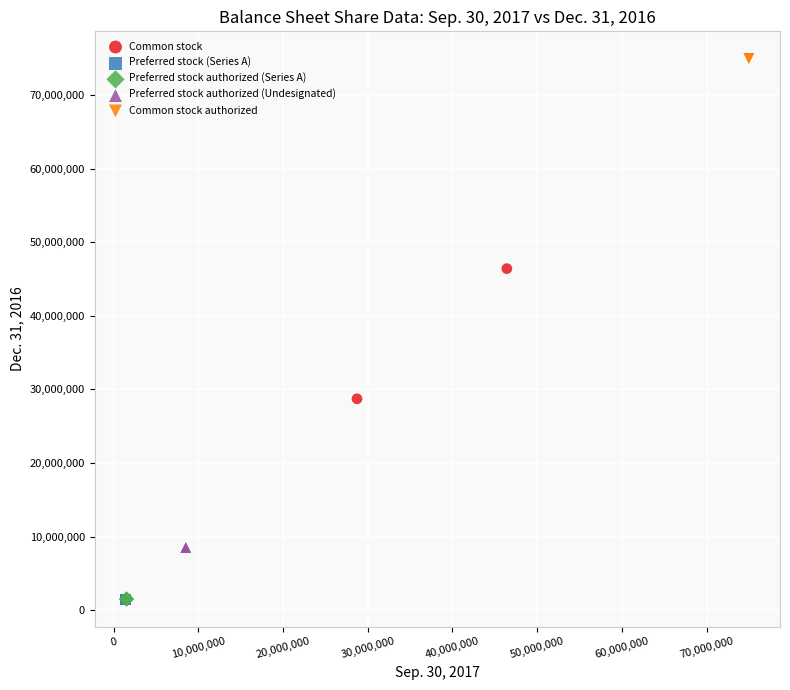

What are all the series names shown in the legend?

Common stock, Preferred stock (Series A), Preferred stock authorized (Series A), Preferred stock authorized (Undesignated), Common stock authorized